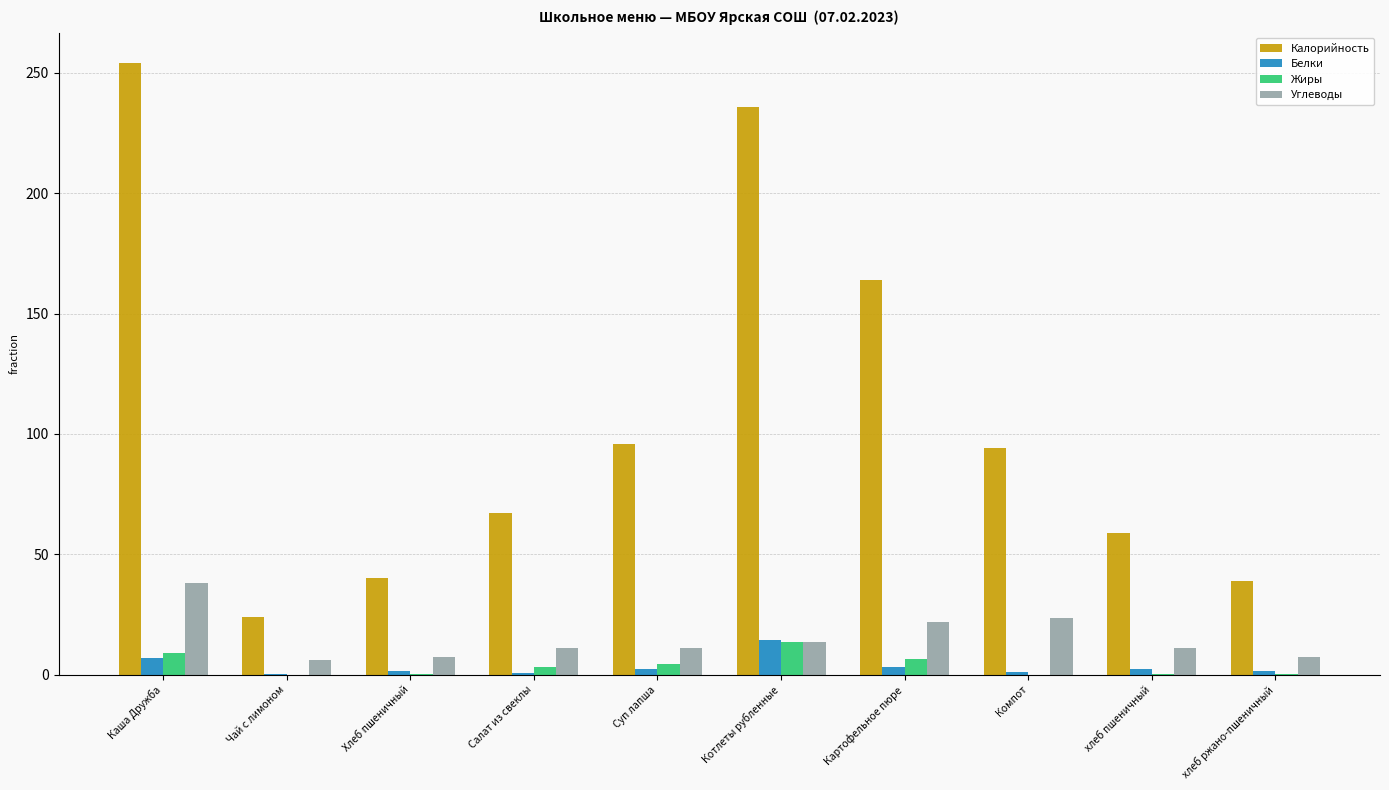

How many data points does each series have?

10